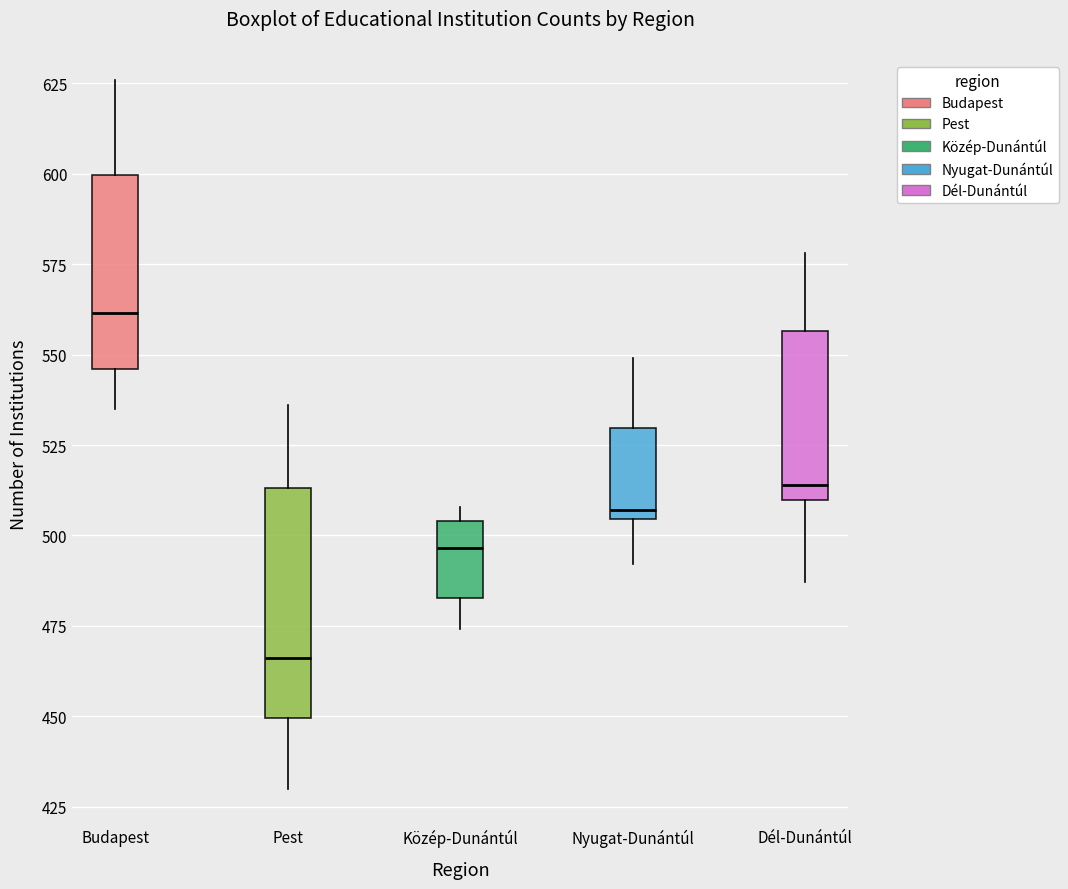

Which box's median line is the highest?

Budapest